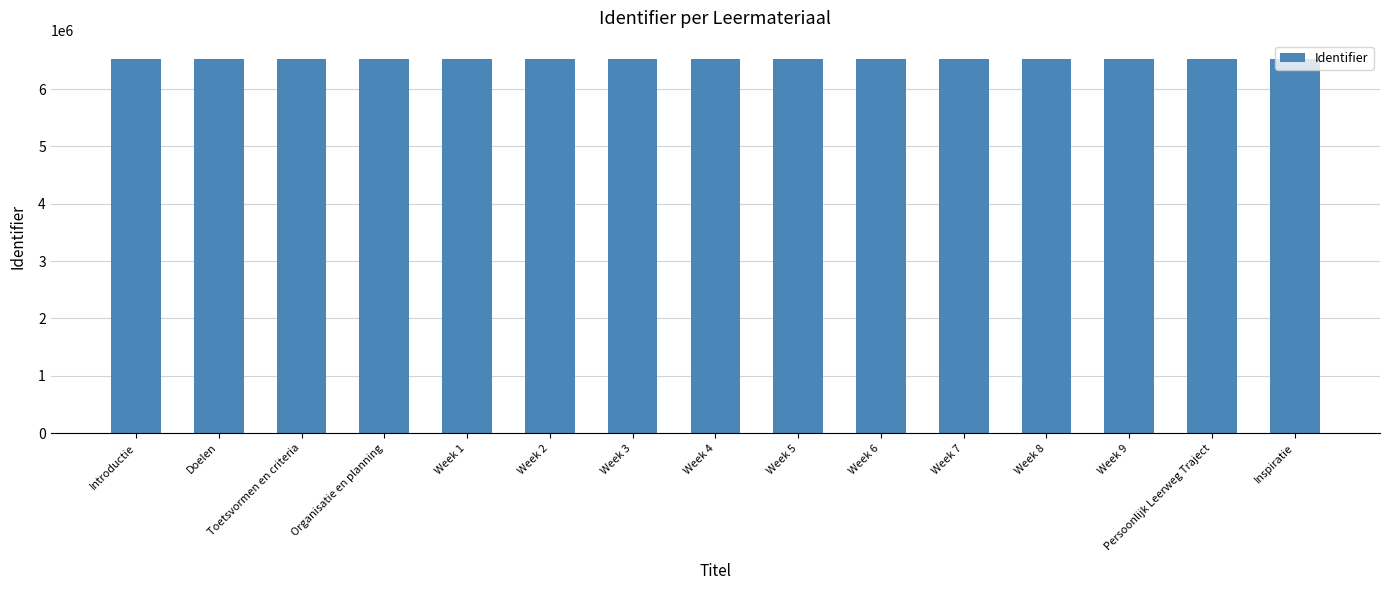

What position from the right is Week 6?

6